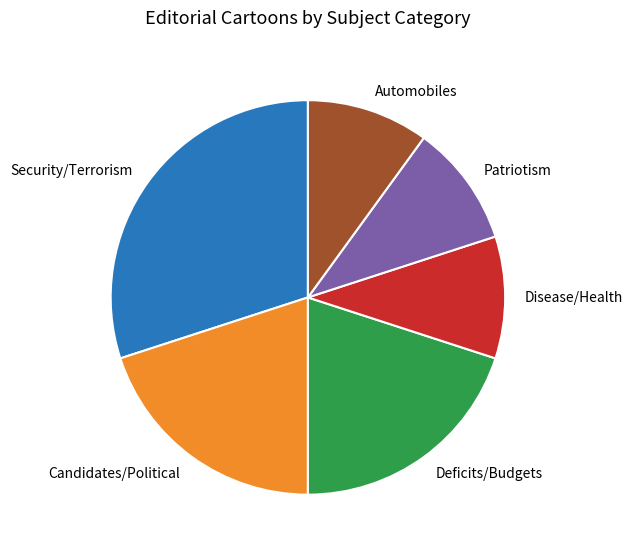

Is there any slice that represents more than half of the pie?

No